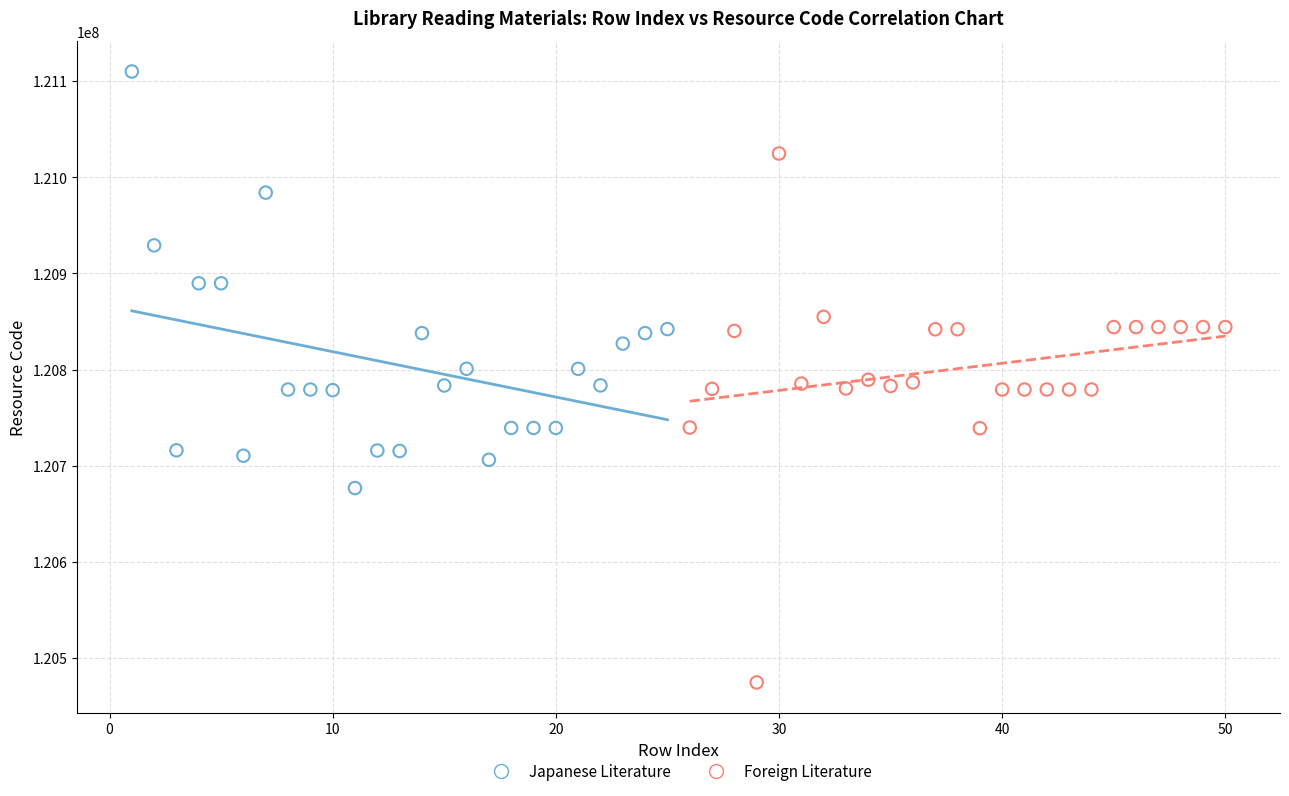

Which series reaches the maximum Y coordinate?

Japanese Literature